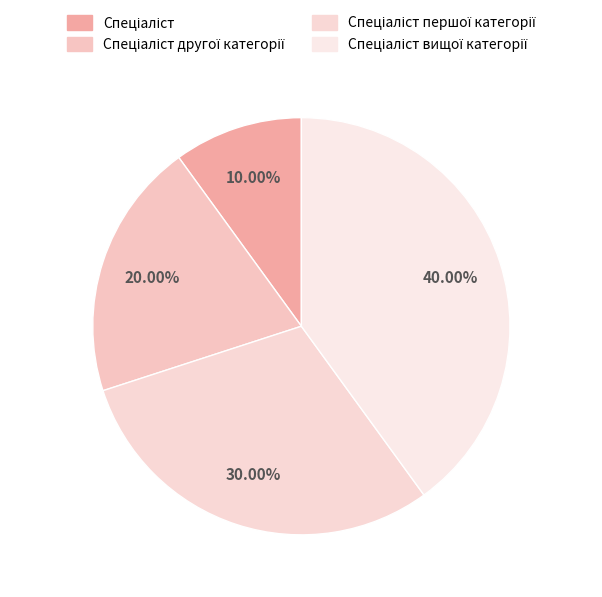

Count the number of slices in the pie.

4